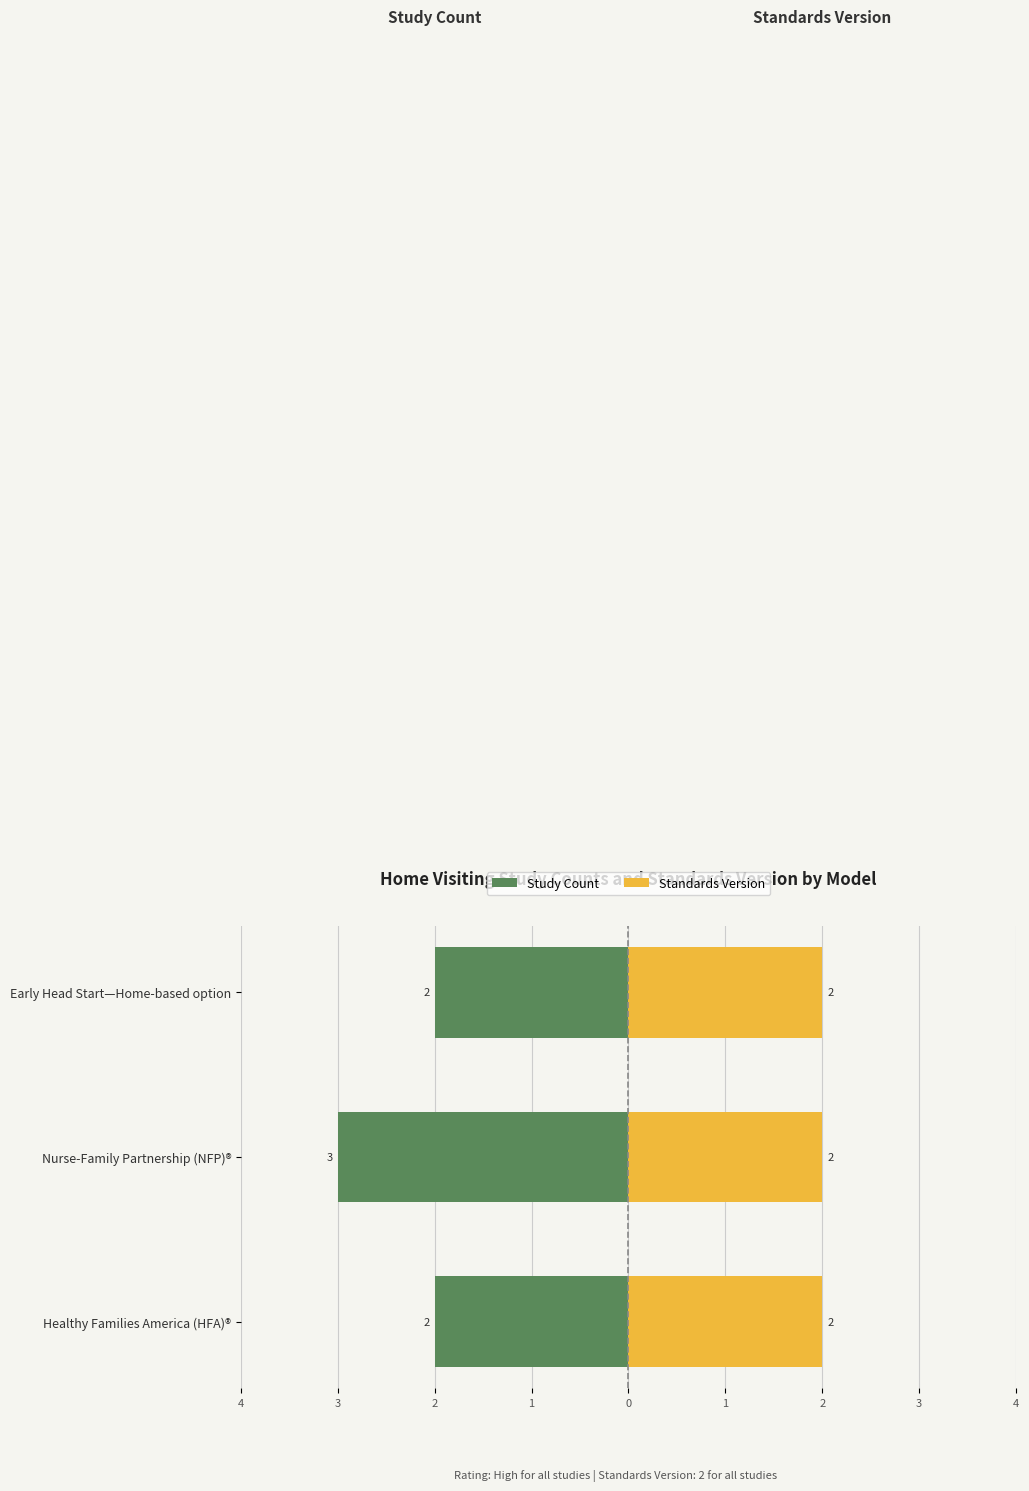

The Standards Version series shows 0.8 at 3. True or false?

False